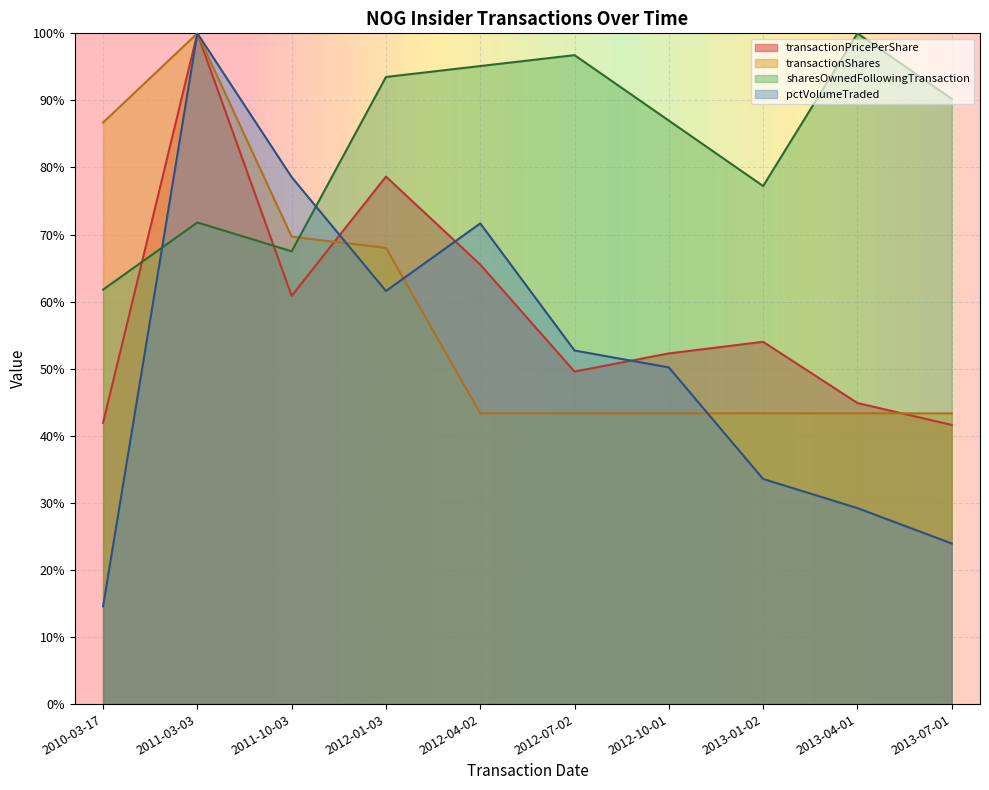

Count the pctVolumeTraded values in the range 0 to 1.

10